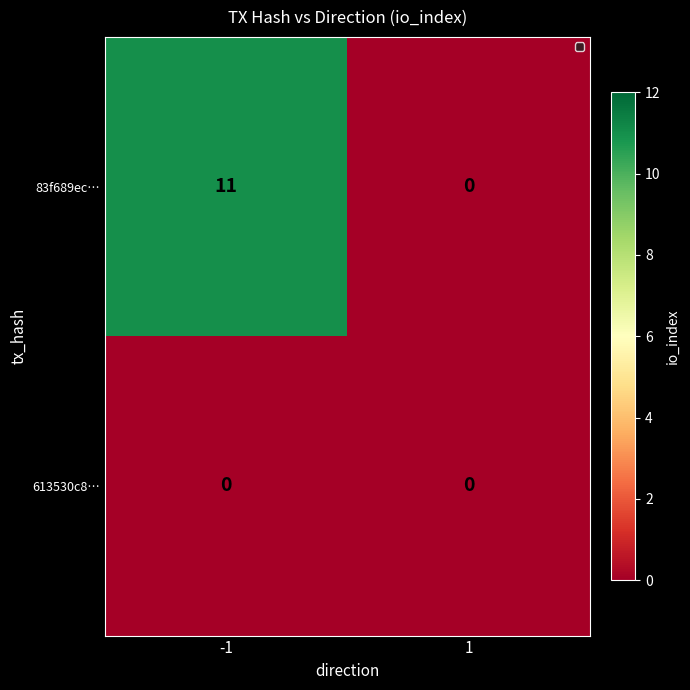

How many categories are shown in the chart?

2